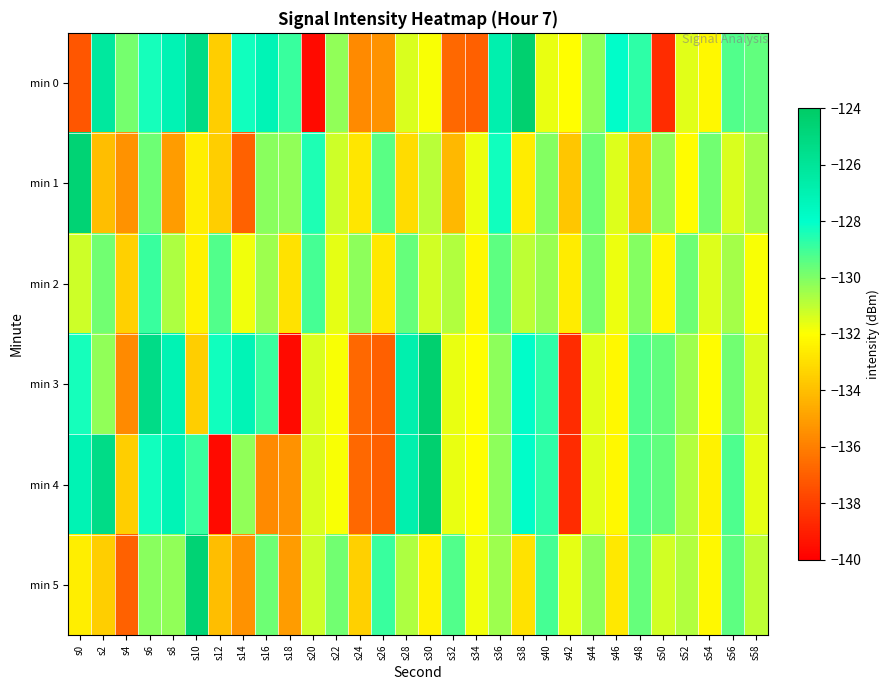

At s20, list the series in order from smallest to largest.

min 0, min 3, min 4, min 5, min 2, min 1